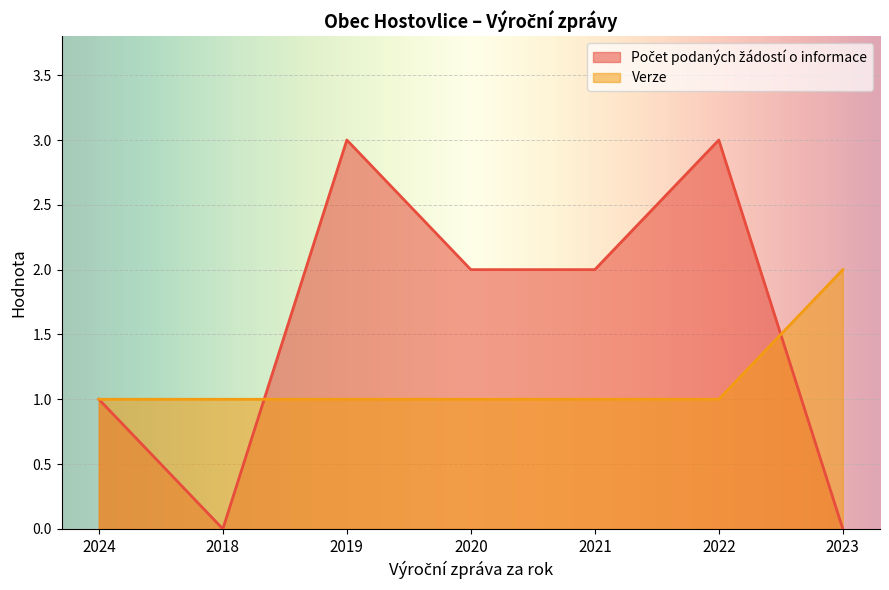

What is the value of the Verze point at the 5th from the left?

1